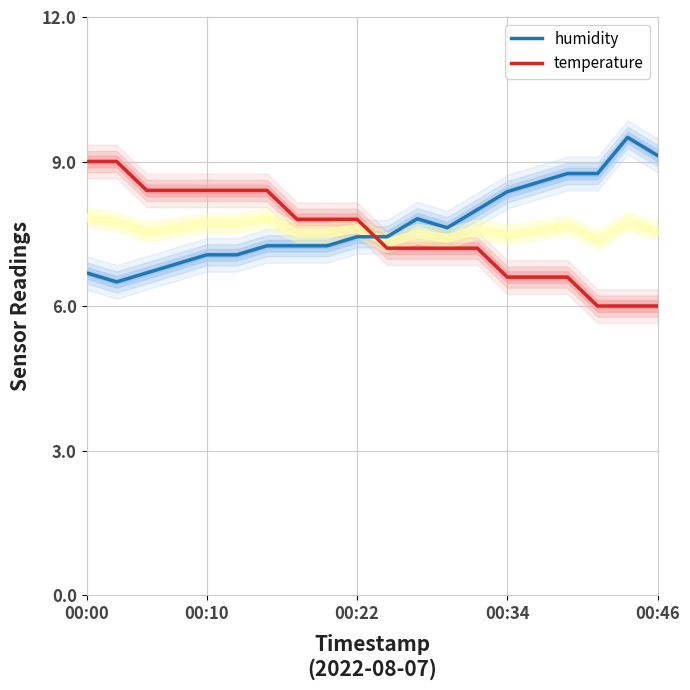

How many times do temperature and humidity cross each other?

1